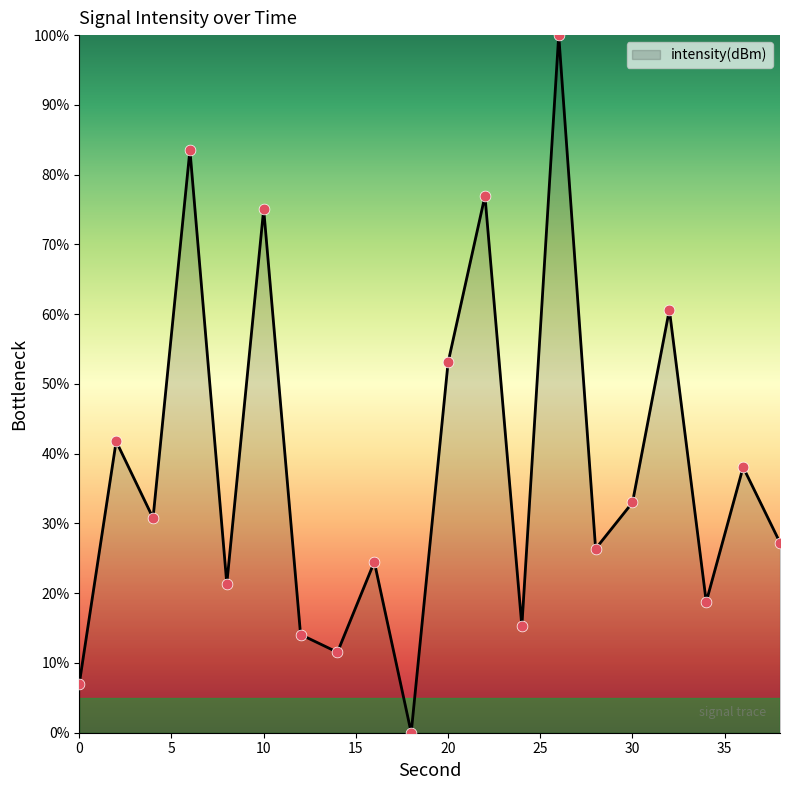

What is the greatest value displayed?

100.0